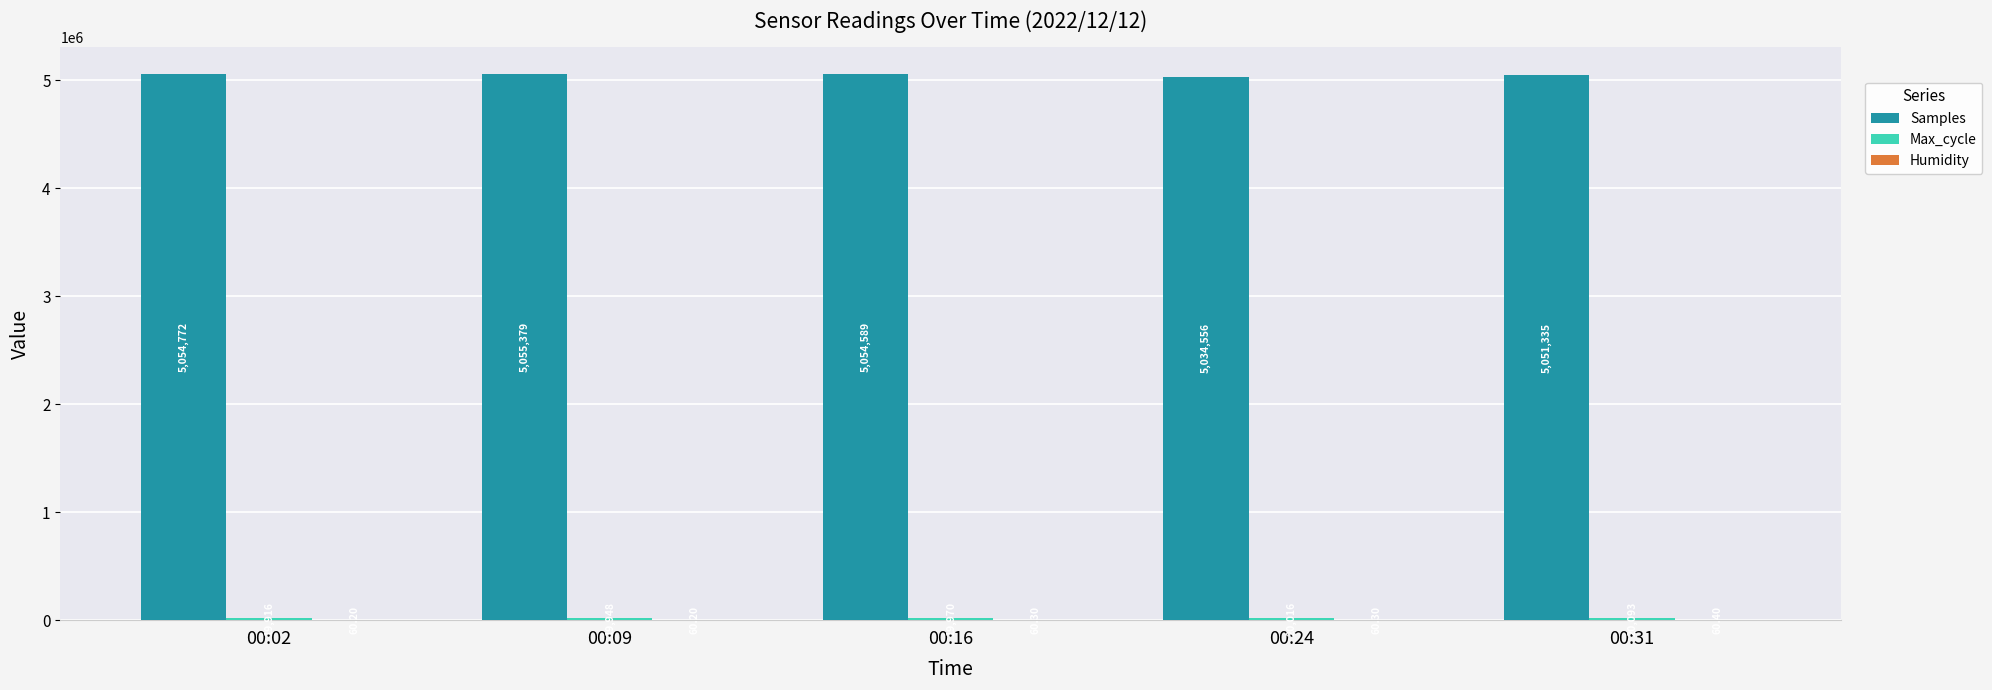

Which series has the largest total across all categories?

Samples